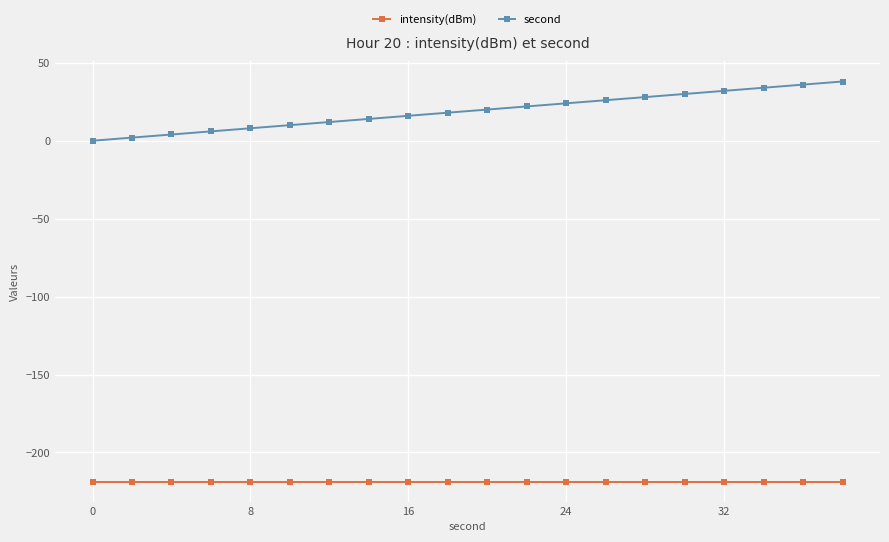

True or false: intensity(dBm) and second cross at least once.

False